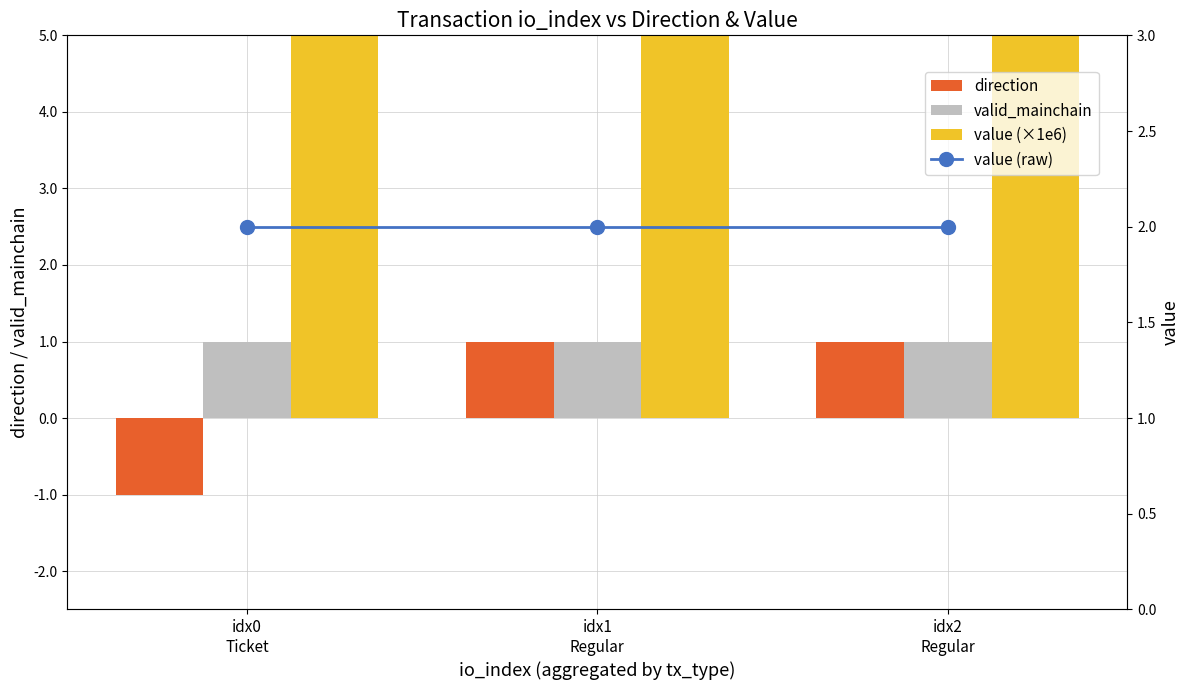

The direction series shows 0.3 at idx2
Regular. True or false?

False